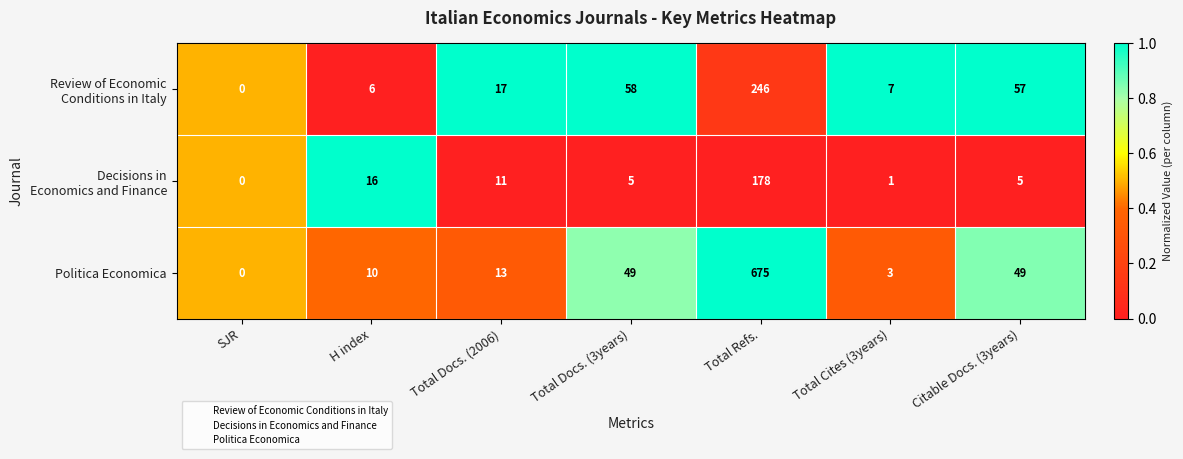

What is the total value across all series at Citable Docs. (3years)?

111